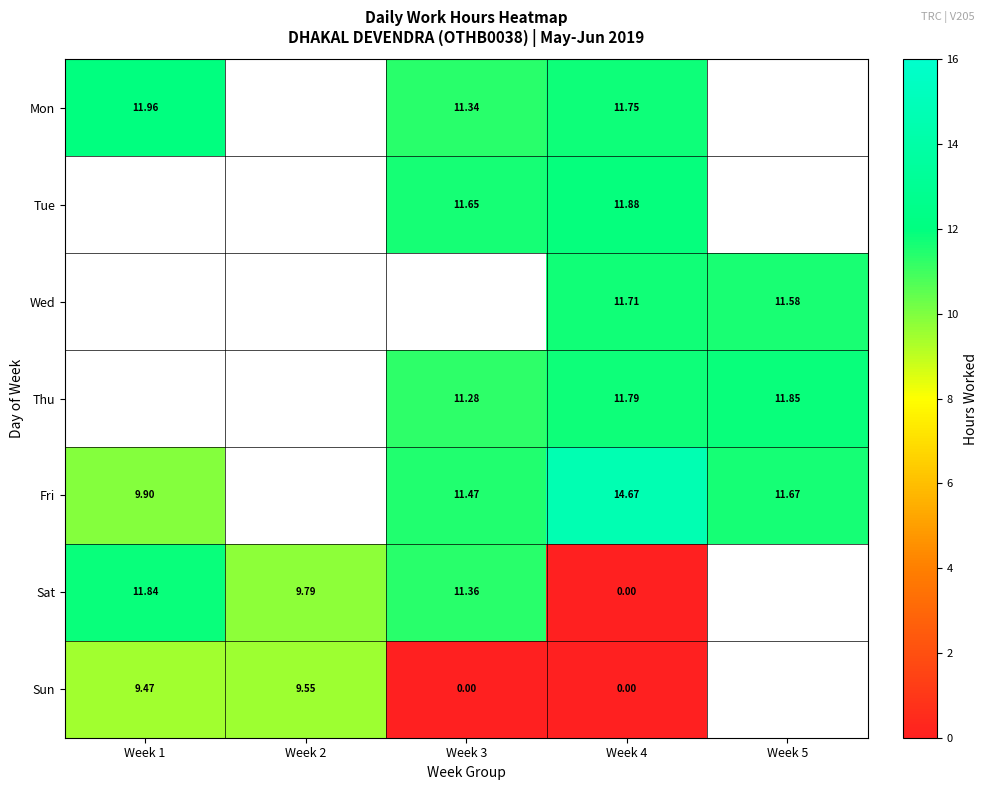

What is the difference between the maximum and minimum values in the Sun series?

9.6